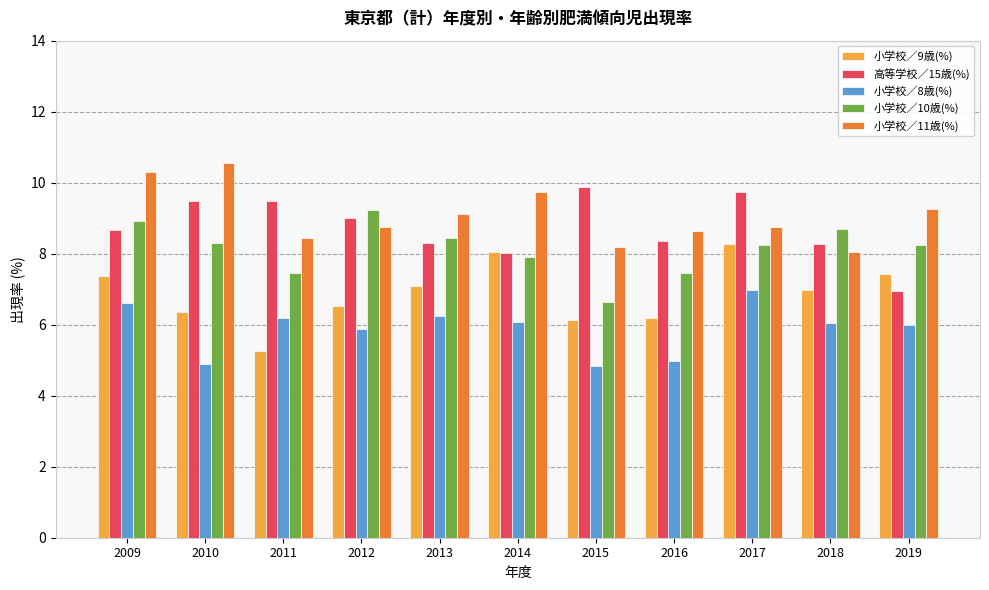

What value does the 小学校／10歳(%) series have at 2013?

8.4